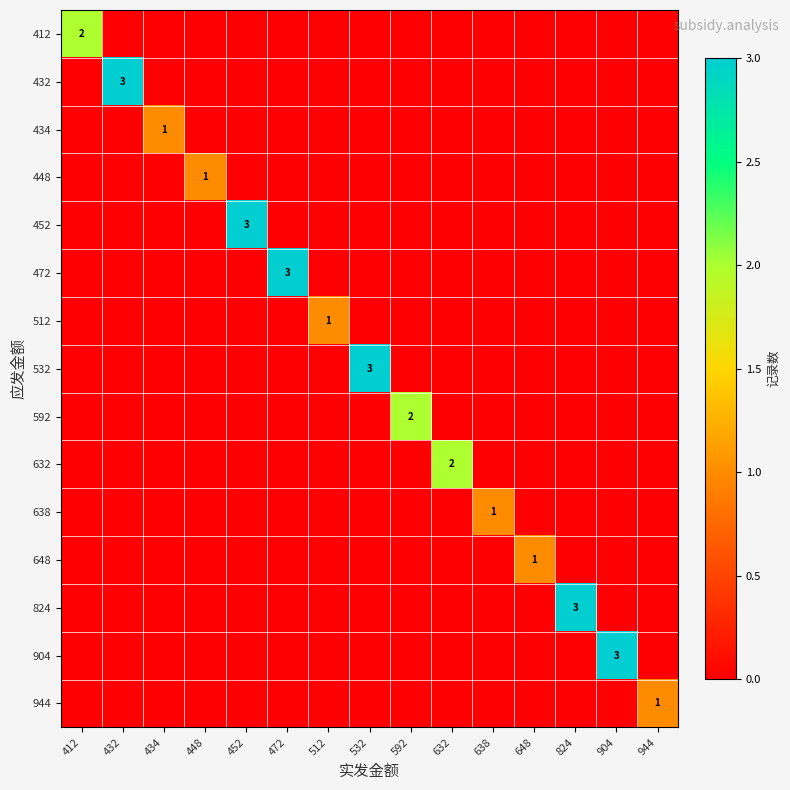

At which category is the sum across all series the highest?

432